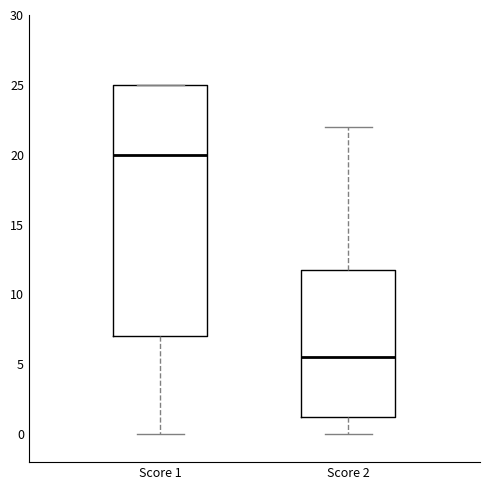

Where does the lower whisker of the box for Score 1 end on the y-axis? The values are not printed on the chart, so give them approximately, as read against the axis.

0.0